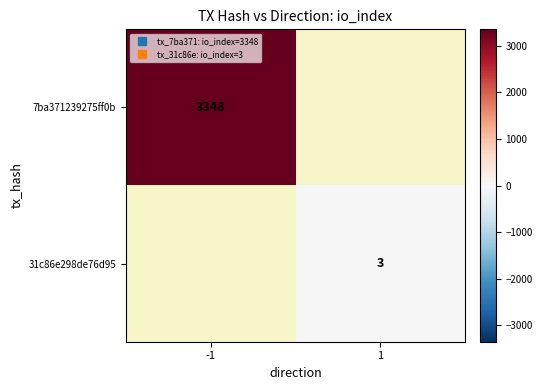

List the labels in order of 7ba371239275ff0b value, smallest first.

1, -1